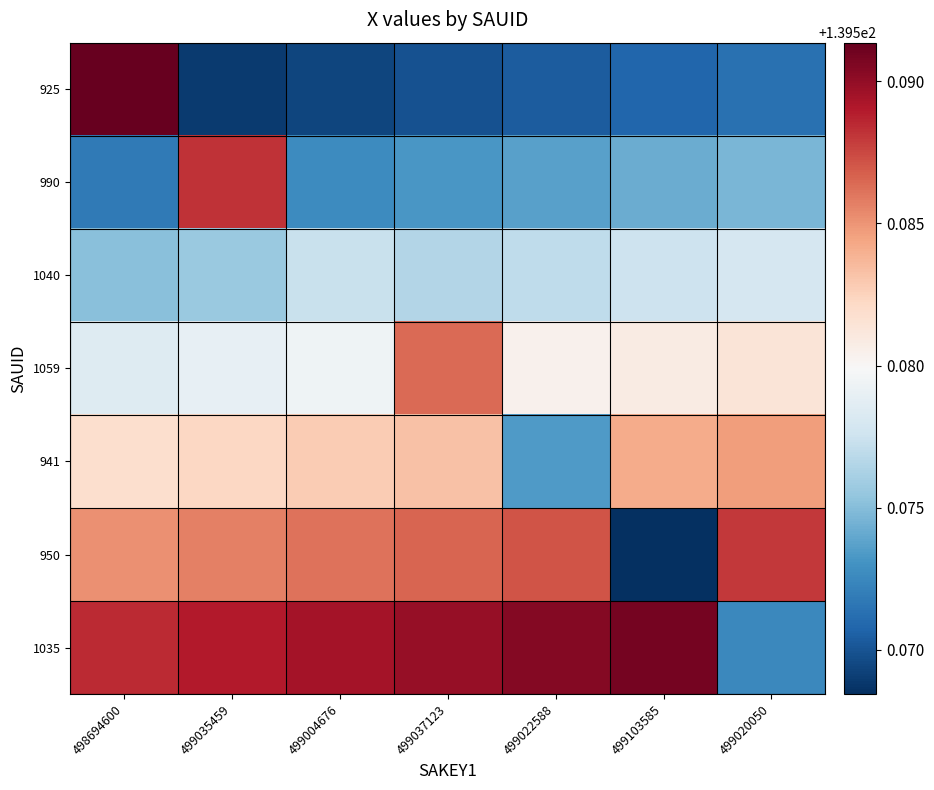

What is the smallest value displayed?

139.6